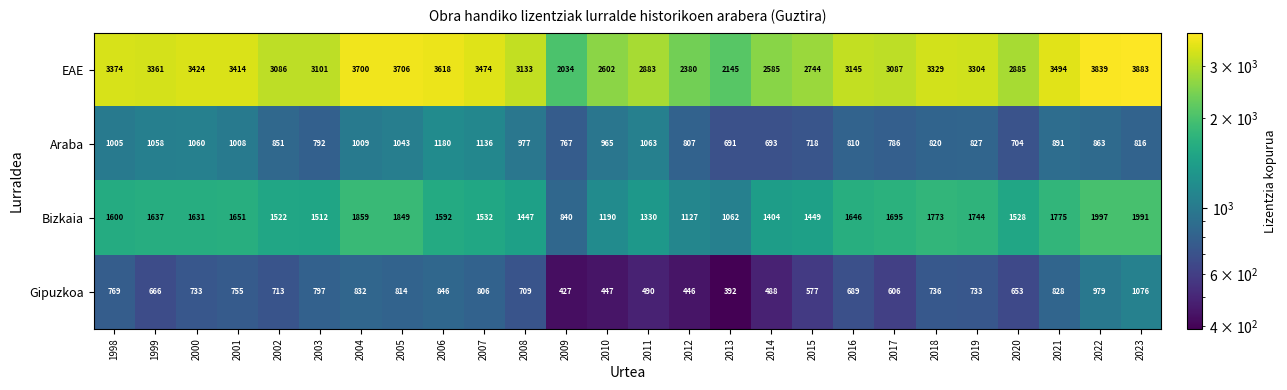

What is the difference between the highest and lowest values at 2023?

3067